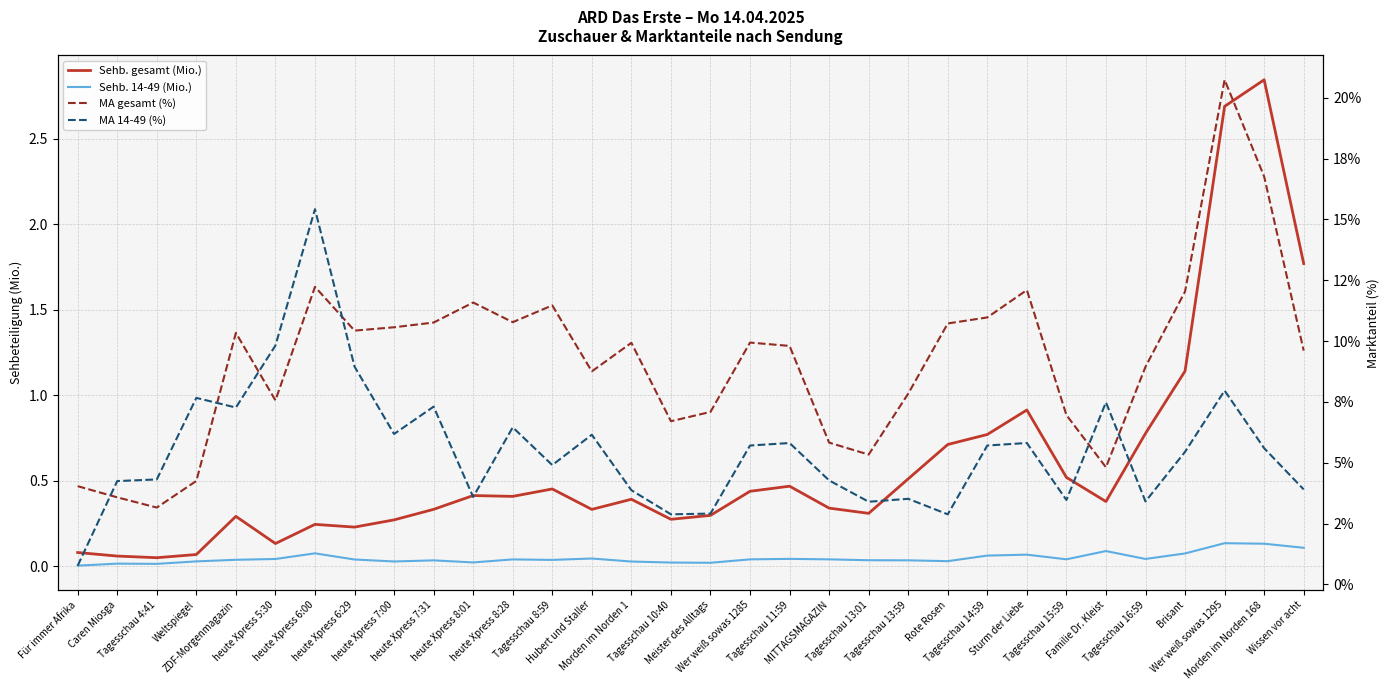

Where is the first local minimum for Sehb. 14-49 (Mio.)?

Tagesschau 4:41